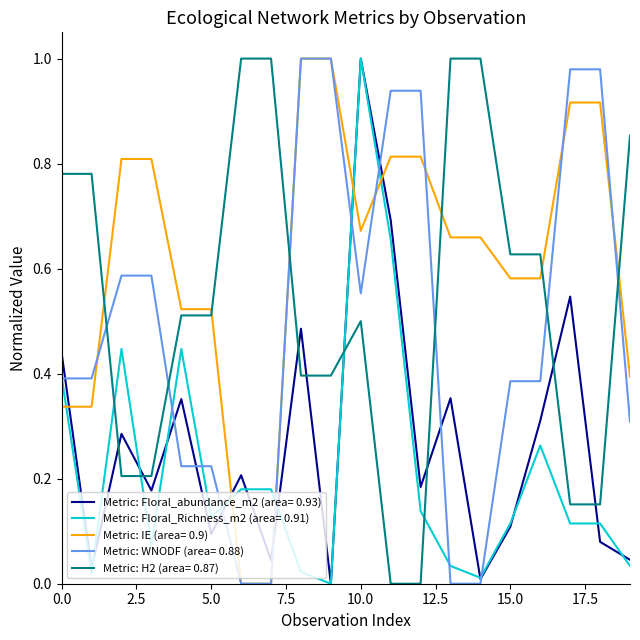

Count the number of data series in this chart.

5